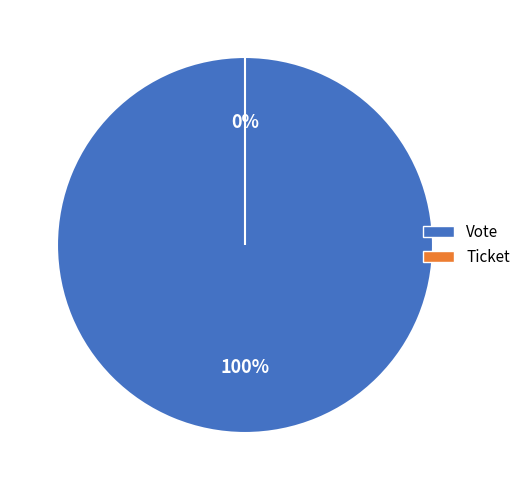

Is it true that Vote is 99% of the pie?

False